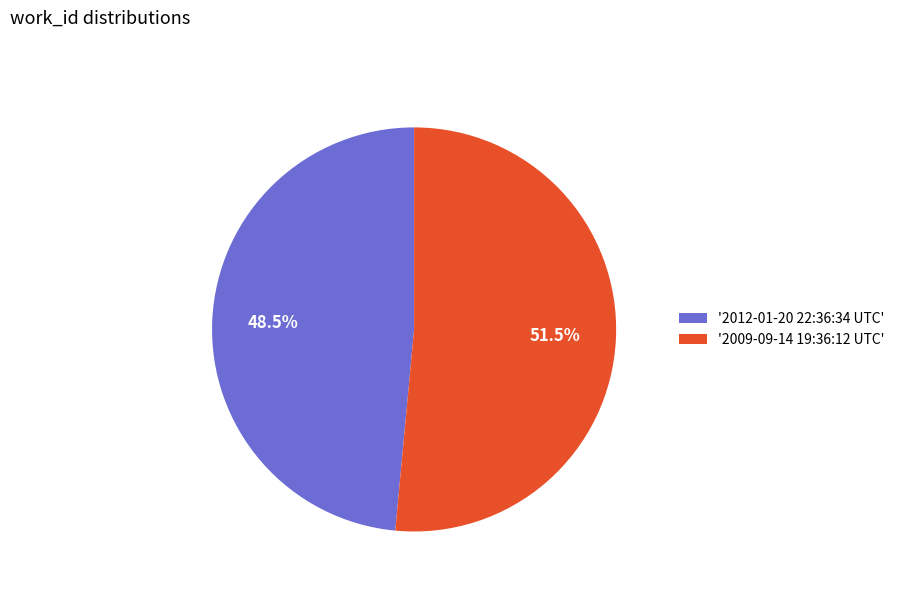

Which has a higher value, '2012-01-20 22:36:34 UTC' or '2009-09-14 19:36:12 UTC'?

'2009-09-14 19:36:12 UTC'